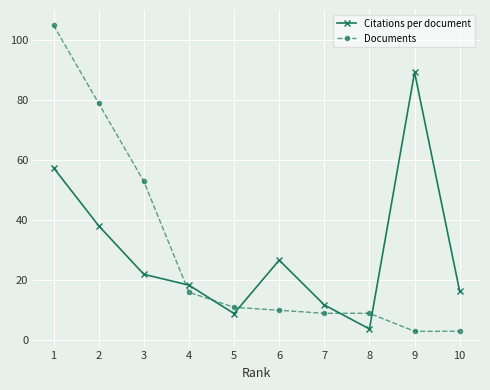

What is the sum of all Citations per document values?

292.9